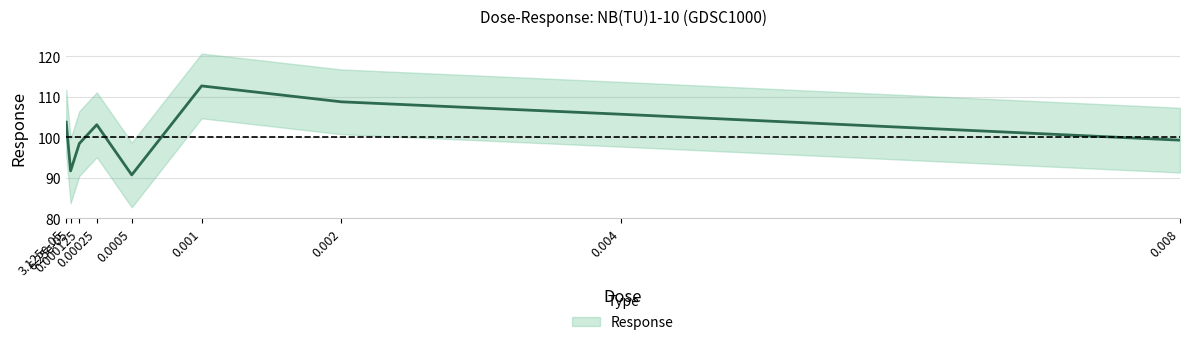

What is the label of the 6th point from the right?

0.00025